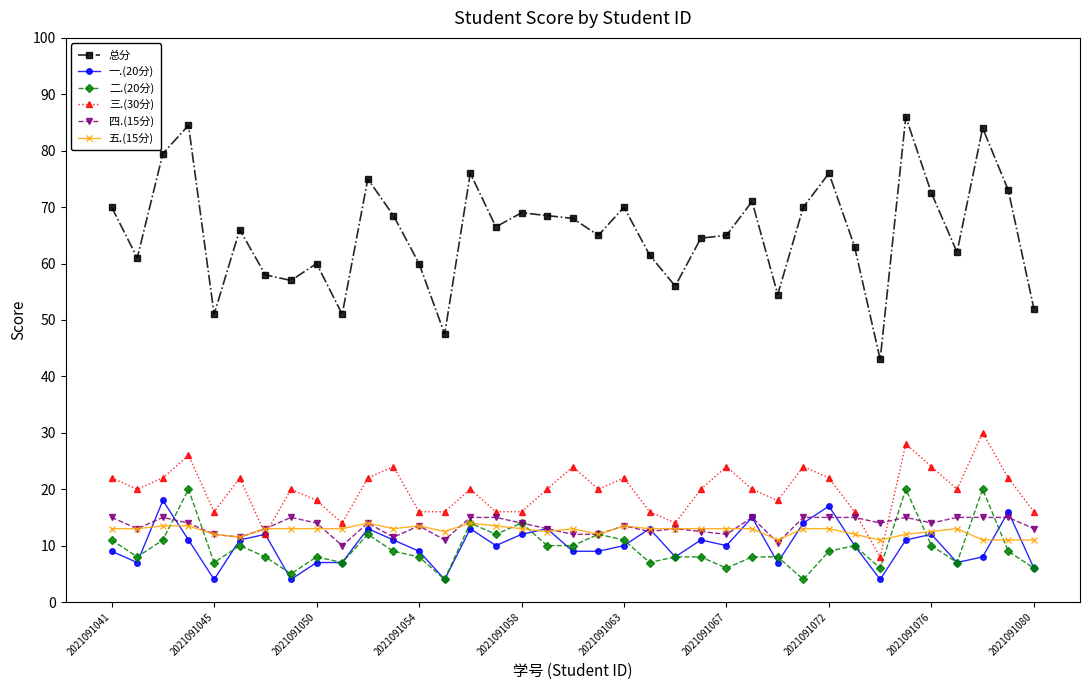

True or false: 二.(20分) and 三.(30分) intersect in this chart.

False